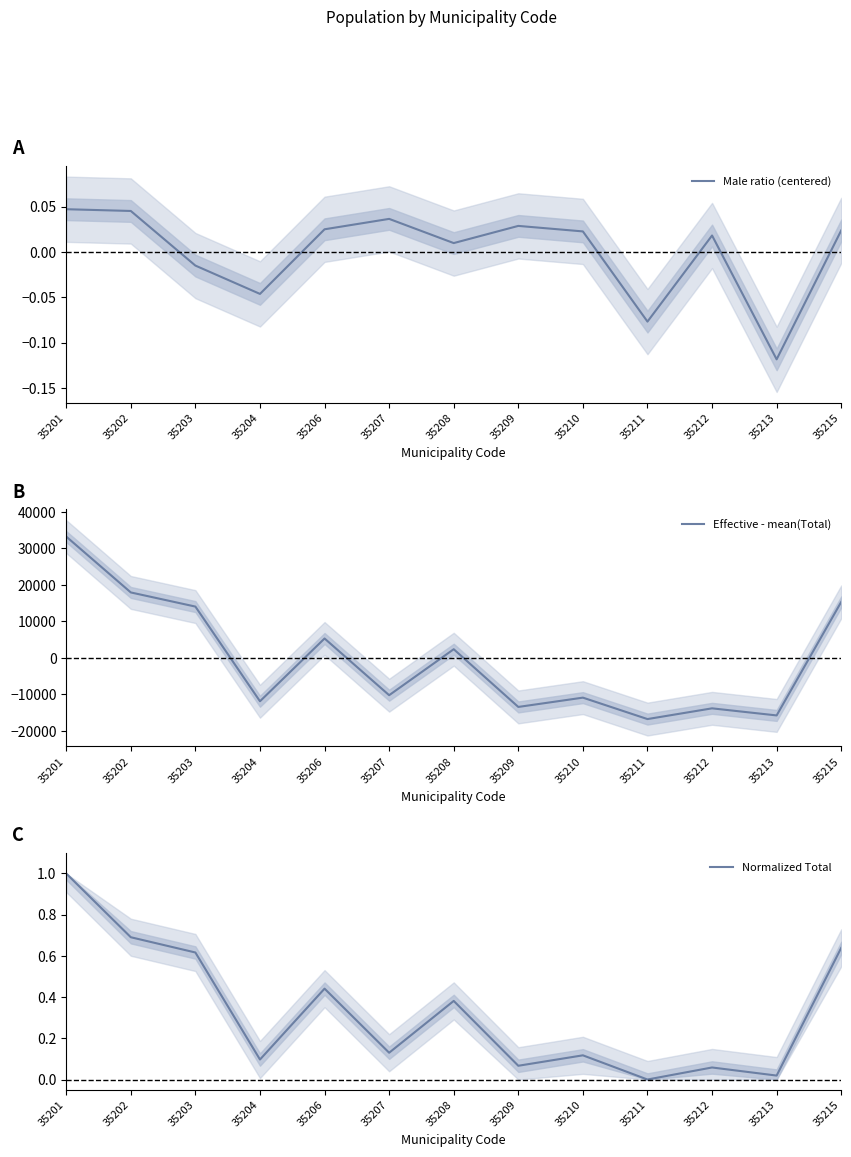

What are all the series names shown in the legend?

Male ratio (centered), Effective - mean(Total), Normalized Total